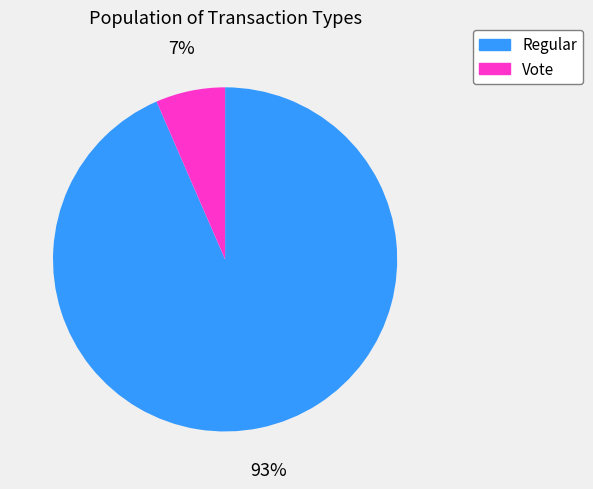

To the nearest percent, what percentage of the pie is Vote?

7%